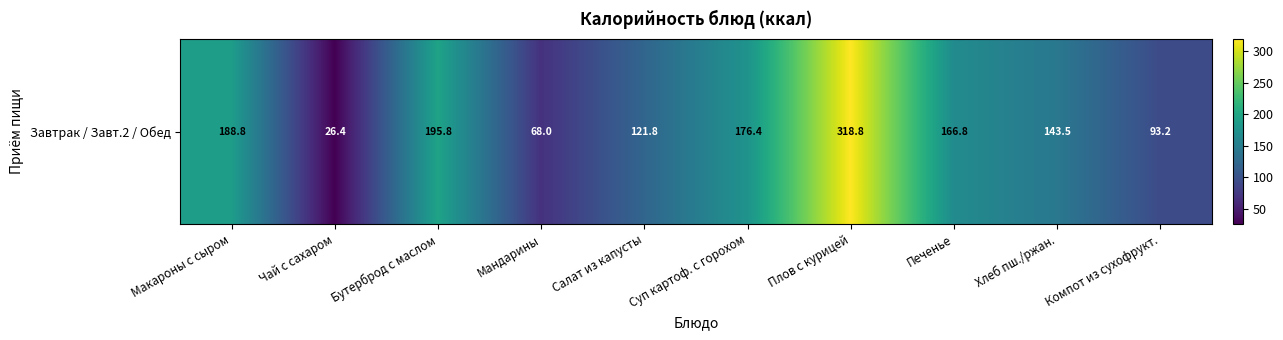

Reading left to right, what are all the values shown in this chart?

188.8	26.4	195.8	68.0	121.8	176.4	318.8	166.8	143.5	93.2